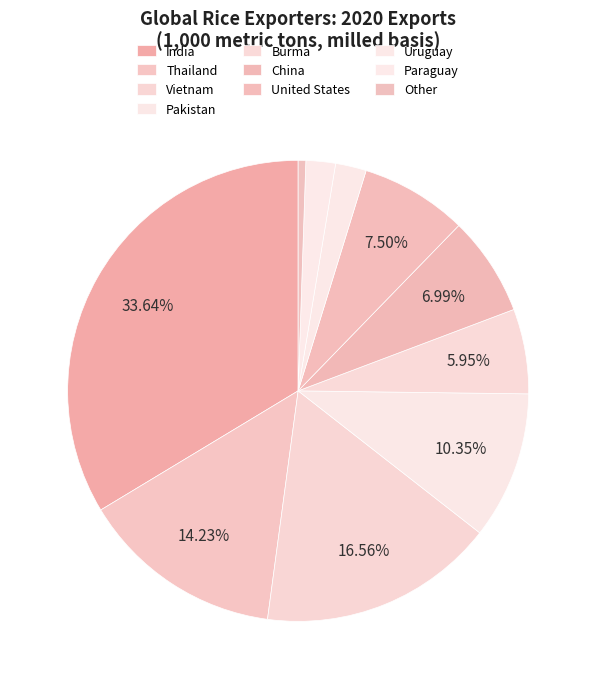

True or false: Other accounts for 1% of the total.

True